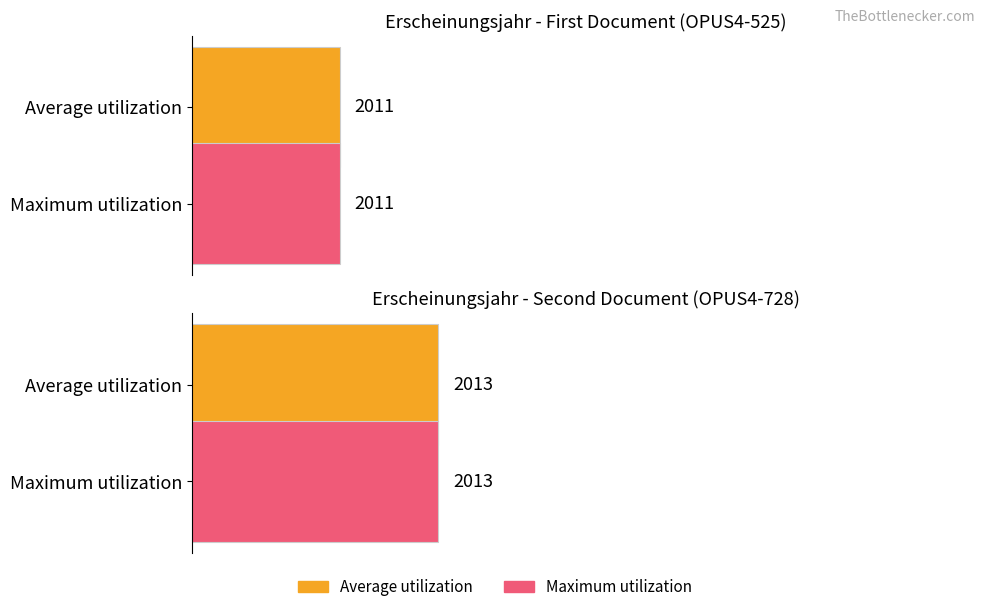

What are all the series names shown in the legend?

Average utilization, Maximum utilization